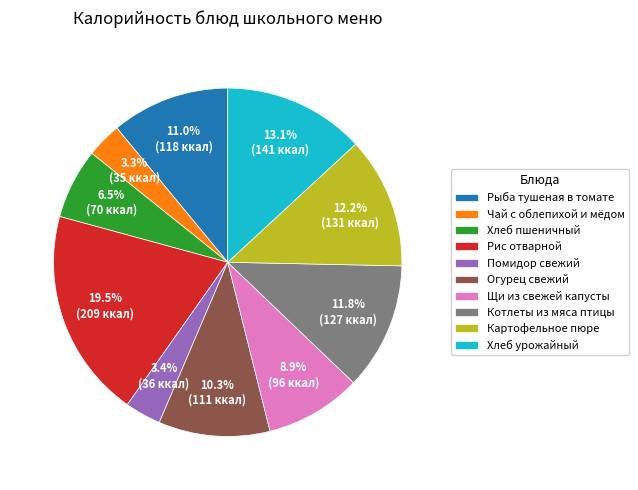

How many slices are in this pie chart?

10